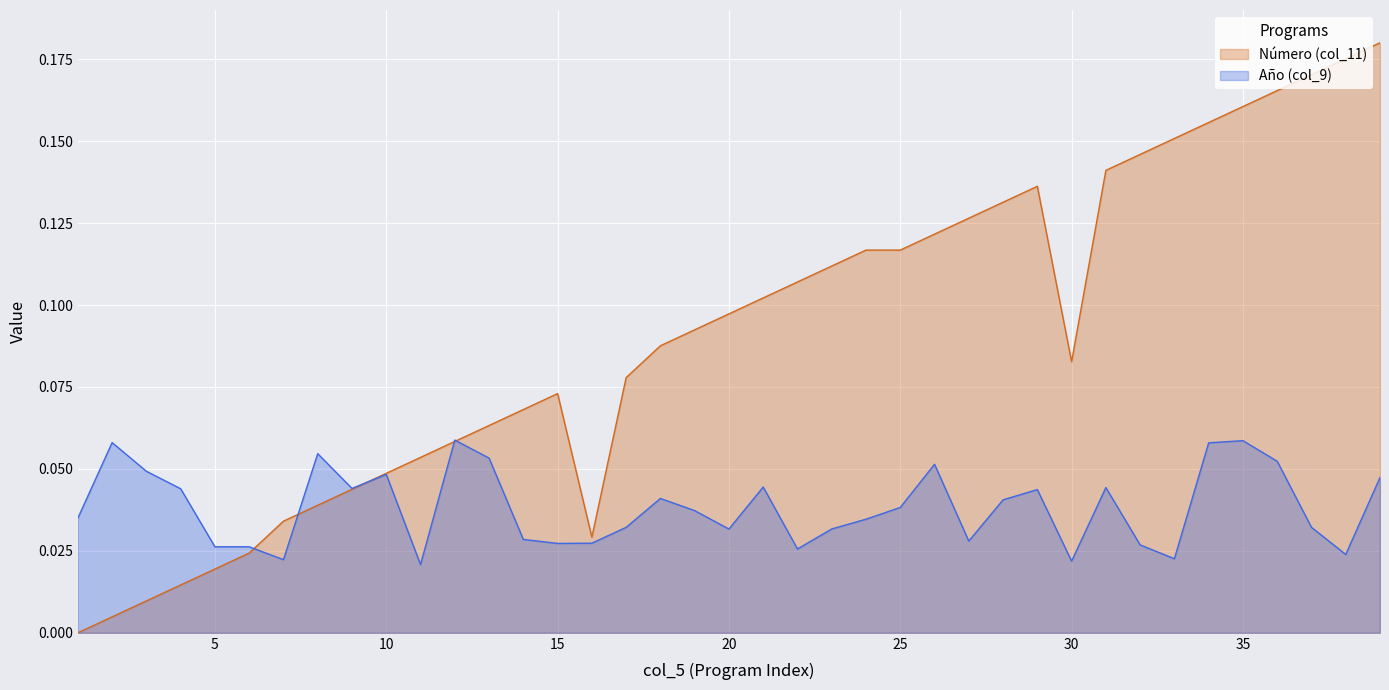

How many lines are shown in the chart?

2